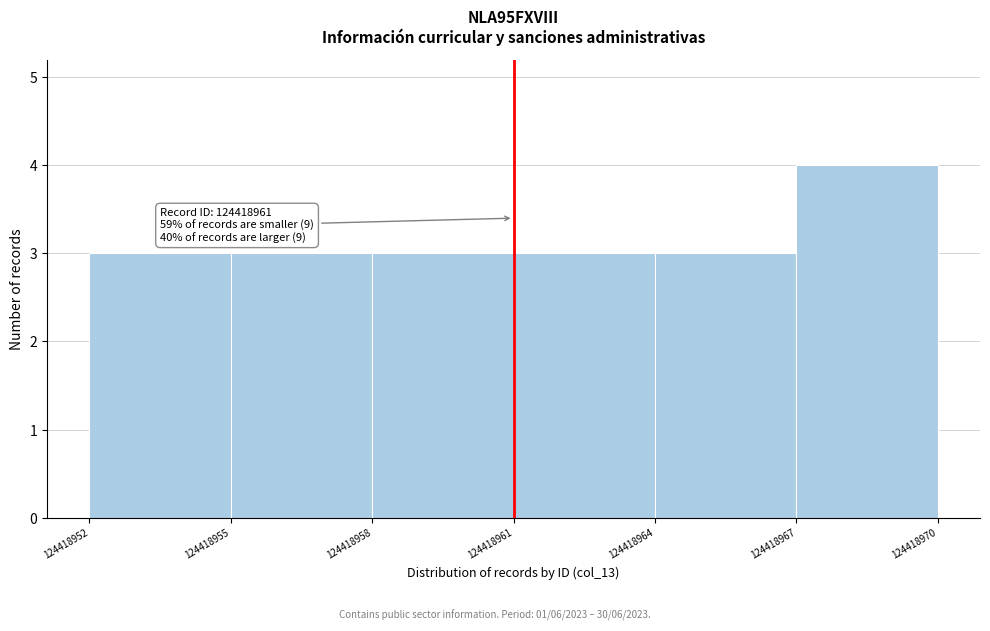

Which range on the x-axis has the tallest bar?

124418967 to 124418970